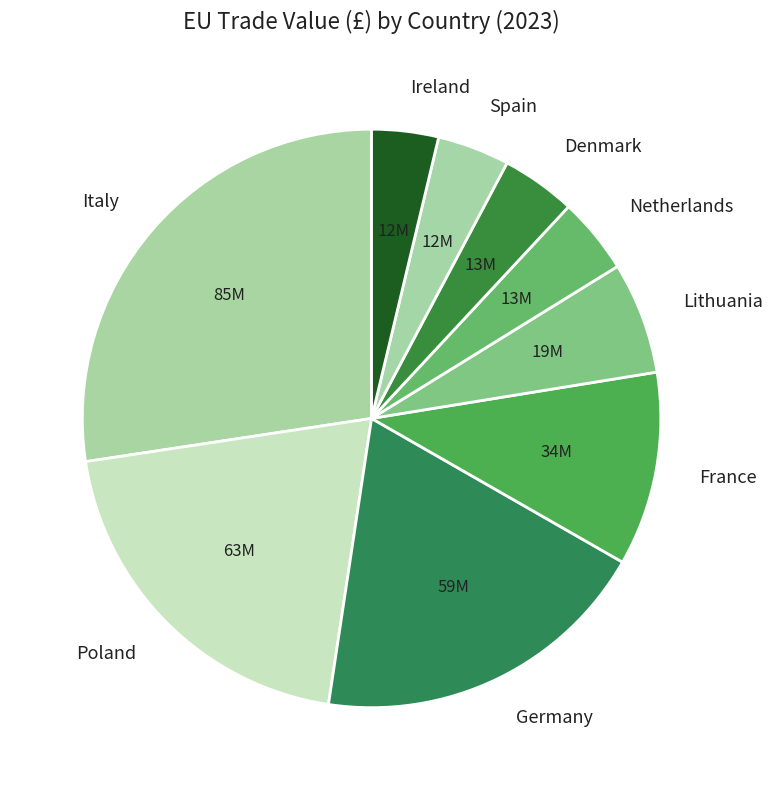

Is there a majority slice in this chart?

No